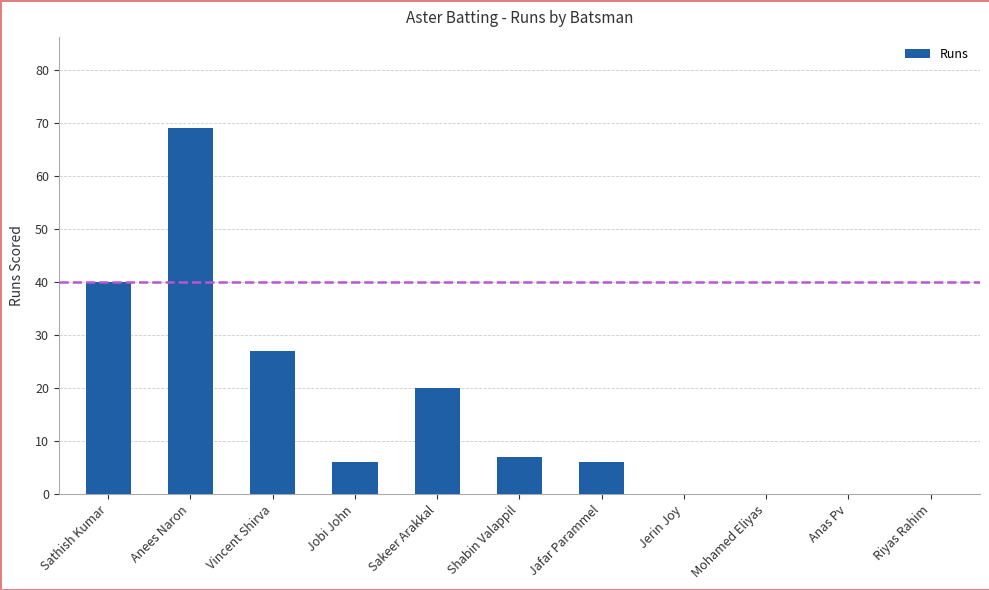

Where does the data first go above 6?

Sathish Kumar